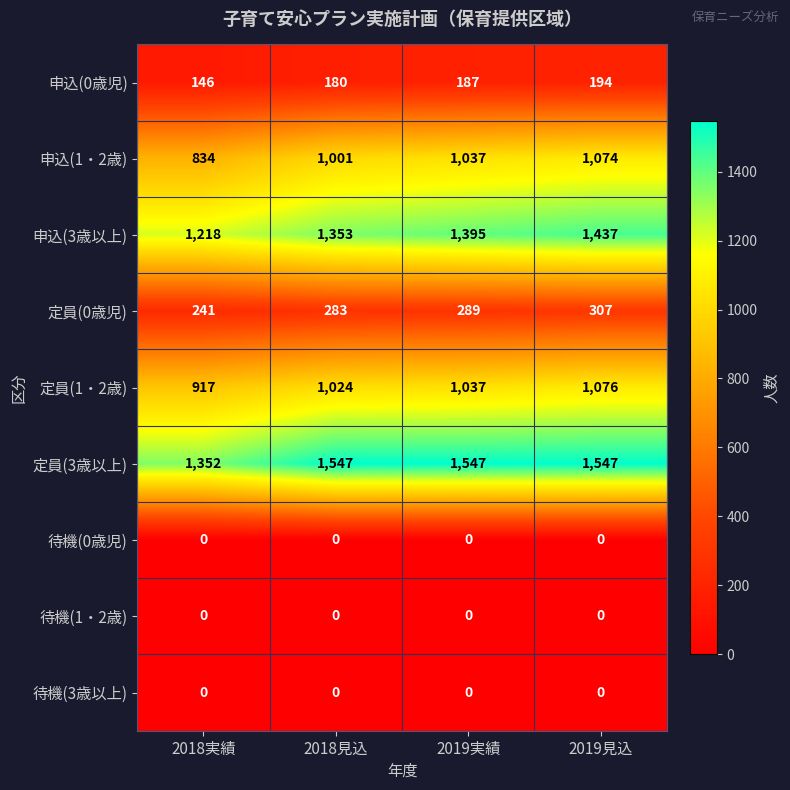

True or false: 定員(0歳児) has a value of 190 at 2019見込.

False